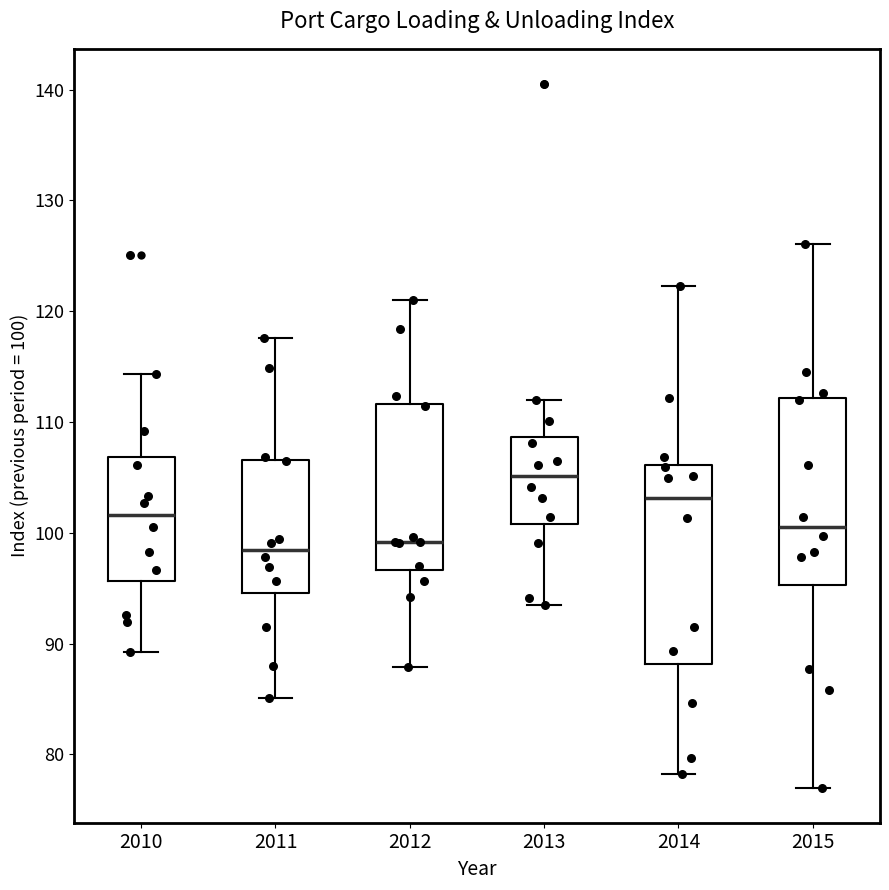

Reading left to right, read every box against the y-axis: the position of its median line, the range the box covers, and the ends of its whiskers. The values are not printed on the chart, so give them approximately, as read against the axis.

2010: median 102, box 96 to 107, whiskers 89 to 114
2011: median 98, box 95 to 107, whiskers 85 to 118
2012: median 99, box 97 to 112, whiskers 88 to 121
2013: median 105, box 101 to 109, whiskers 94 to 112
2014: median 103, box 88 to 106, whiskers 78 to 122
2015: median 101, box 95 to 112, whiskers 77 to 126